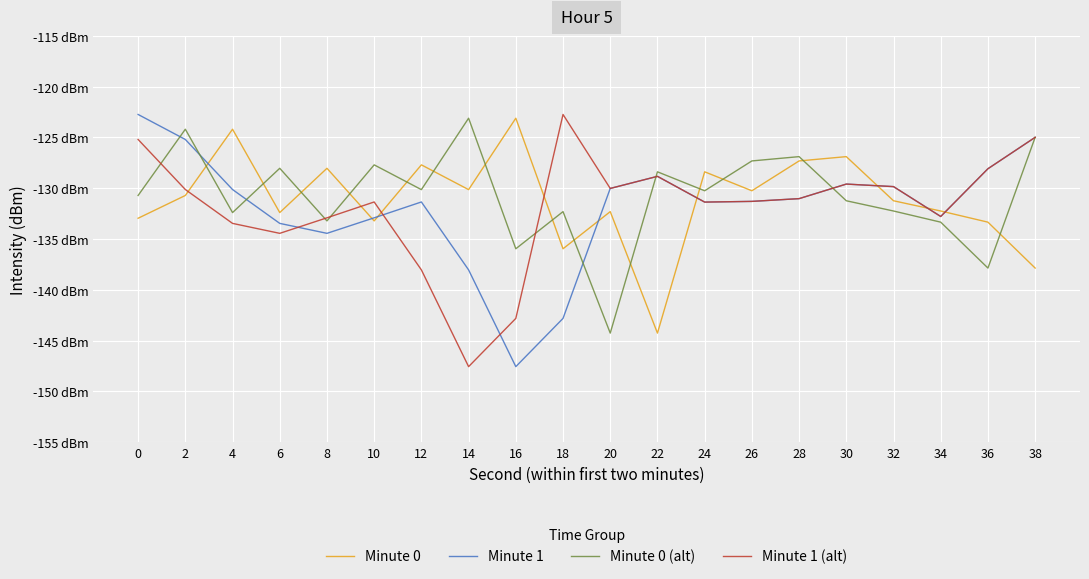

At which category does Minute 0 (alt) reach its first local valley?

4